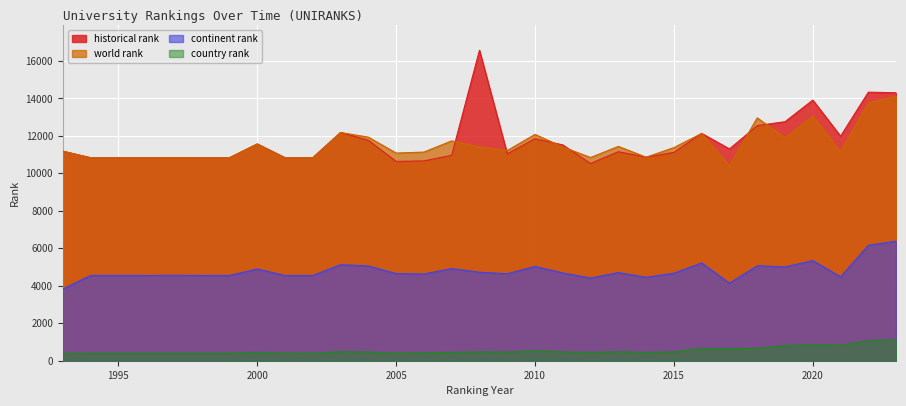

True or false: continent rank and historical rank cross at least once.

False